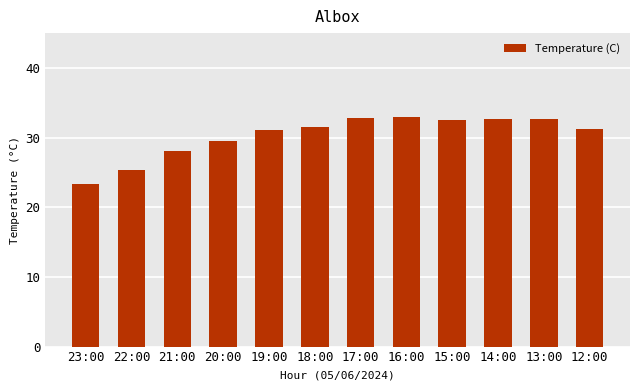

What is the approximate value at 15:00?

32.5